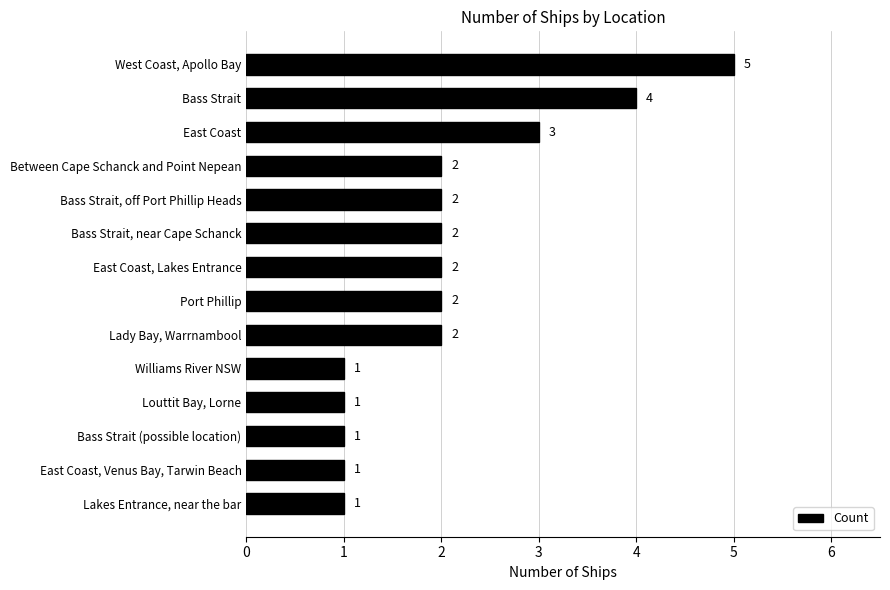

The chart shows a value of 3 at Between Cape Schanck and Point Nepean. True or false?

False